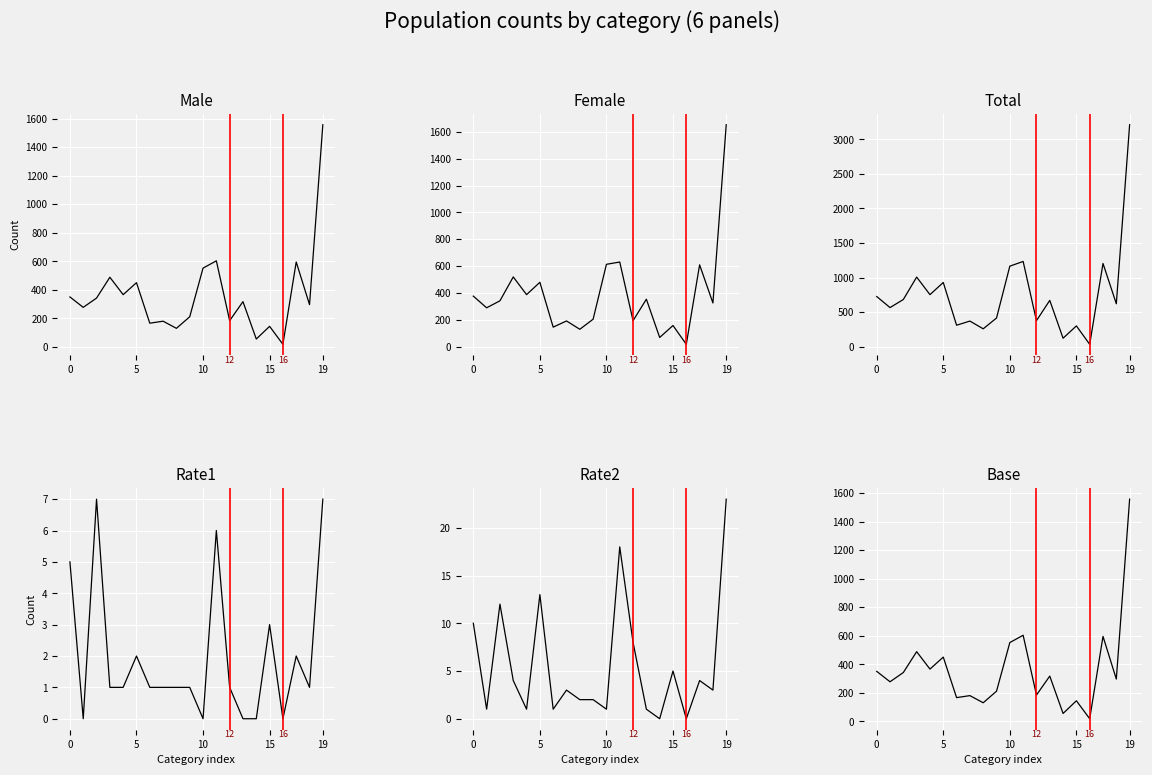

How many intersections are there between Female and Base?

8